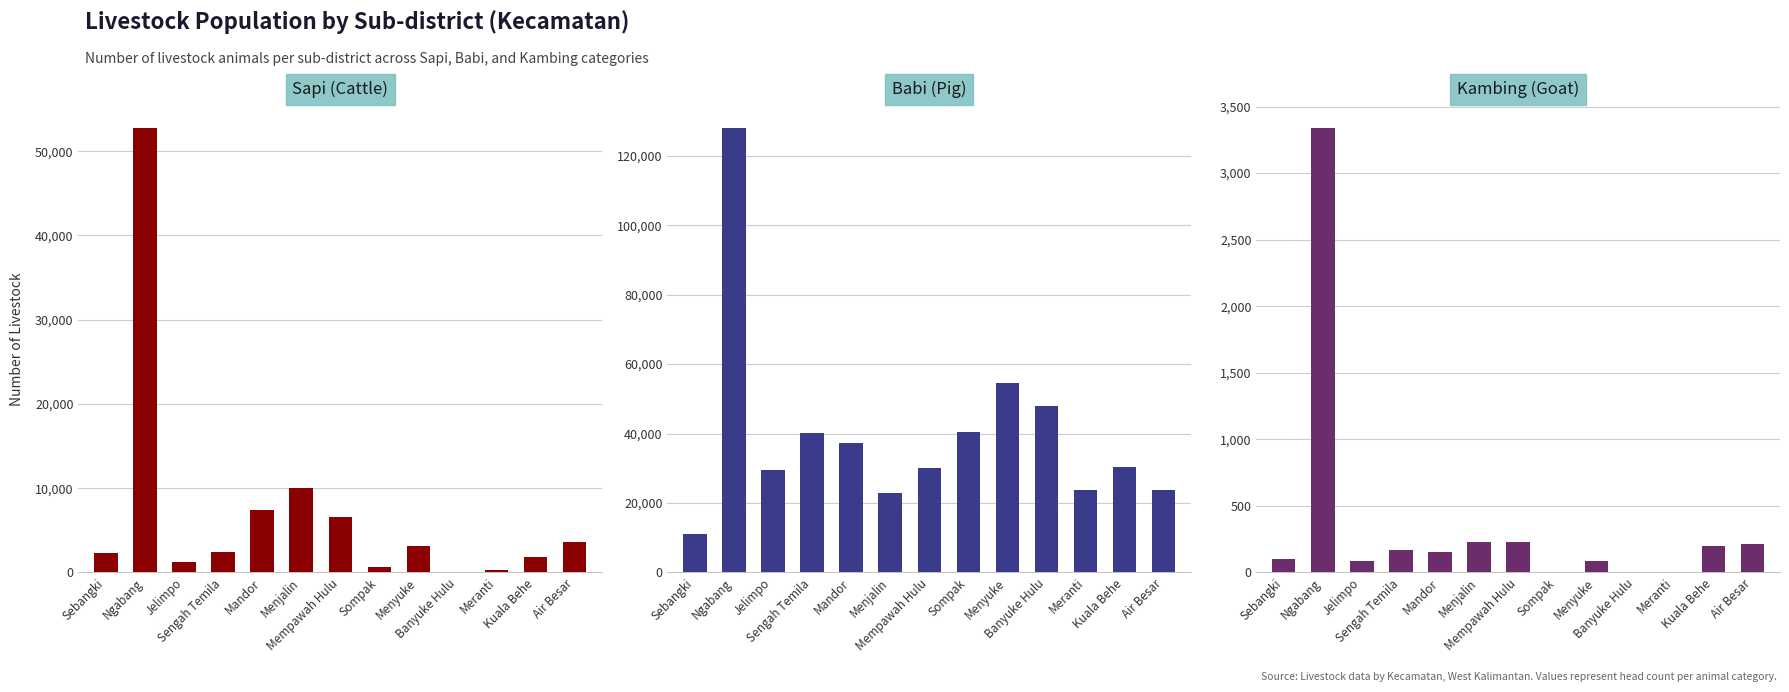

At which category does the chart reach its minimum across all series?

Banyuke Hulu